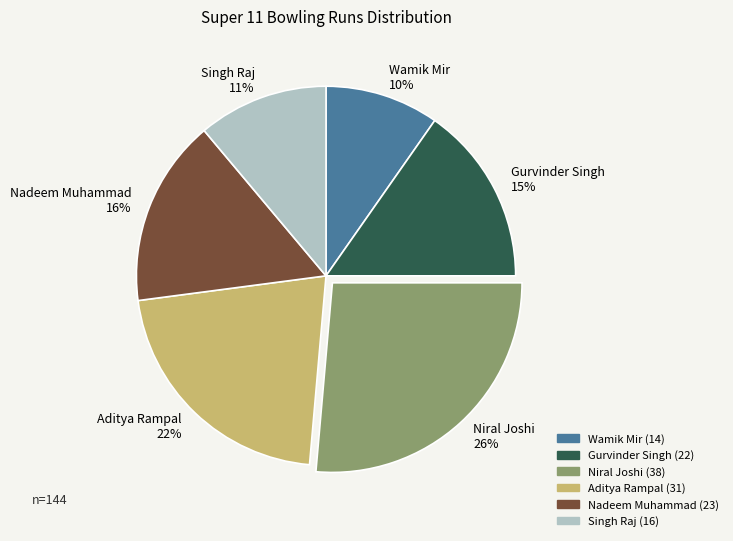

The Wamik Mir slice represents 10% of the pie. True or false?

True